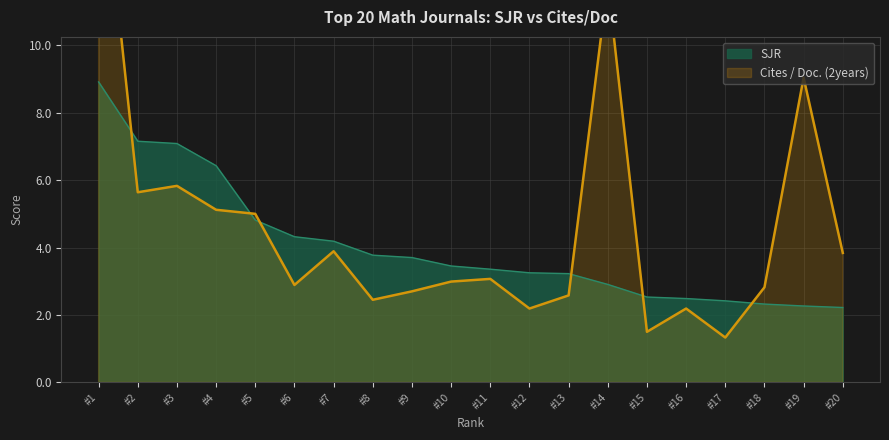

At which label is SJR closest to 5?

#5